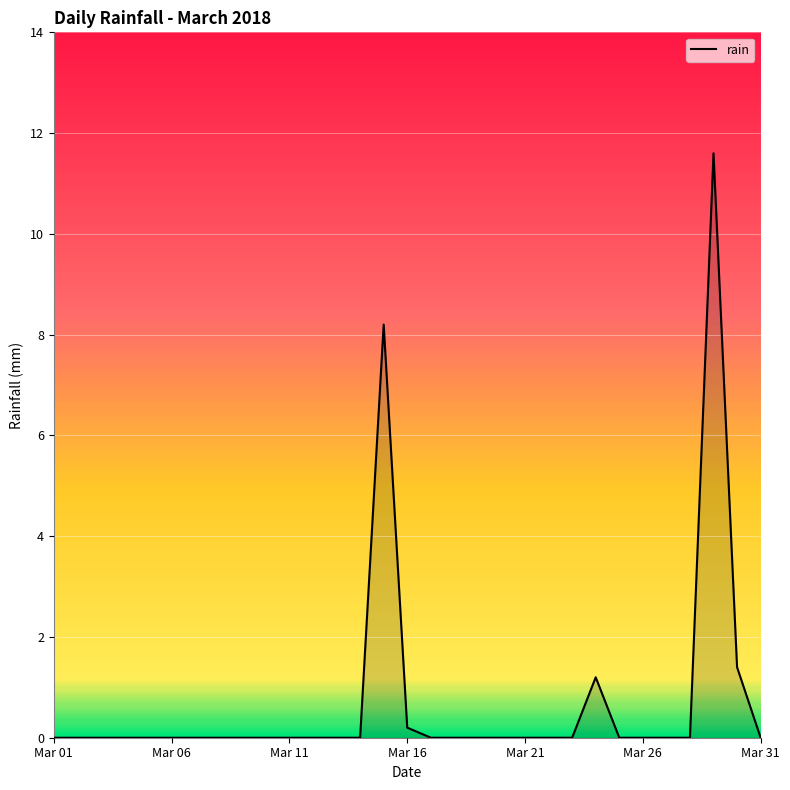

What is the greatest value displayed?

11.6